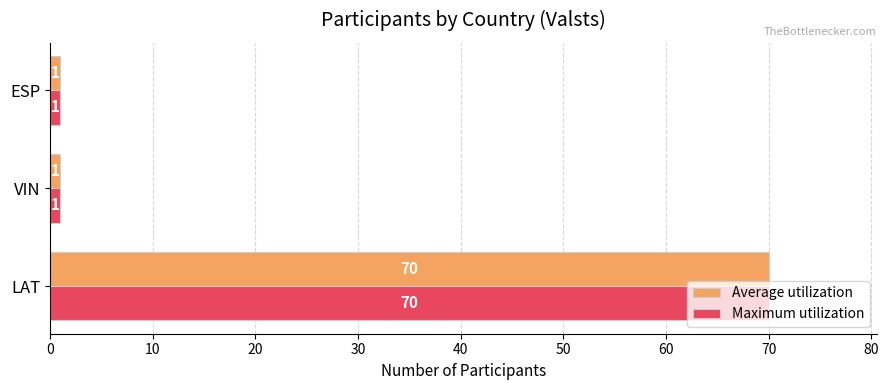

True or false: Average utilization has a value of 95 at LAT.

False